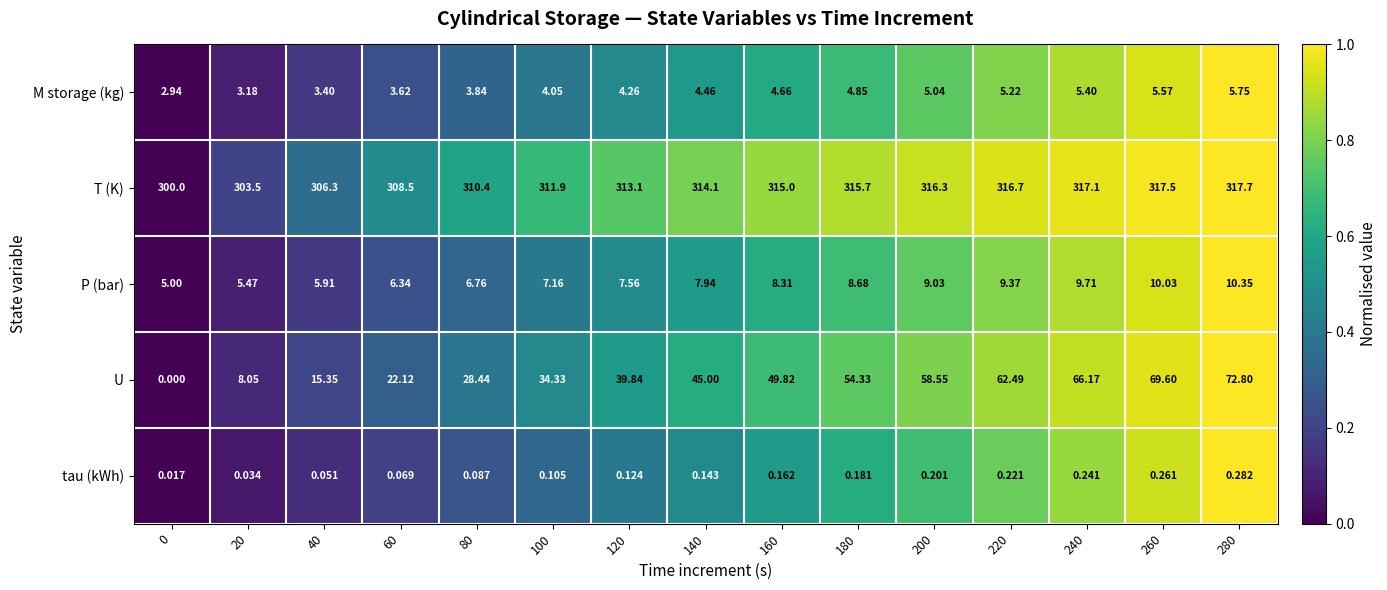

At how many categories does at least one series exceed 0?

15